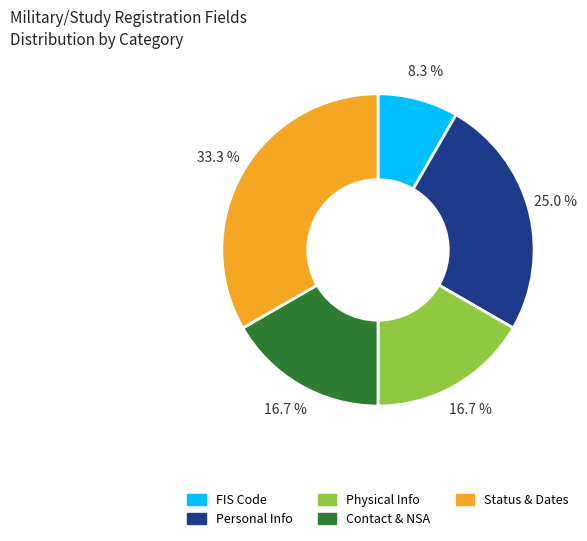

Does any single category account for the majority?

No